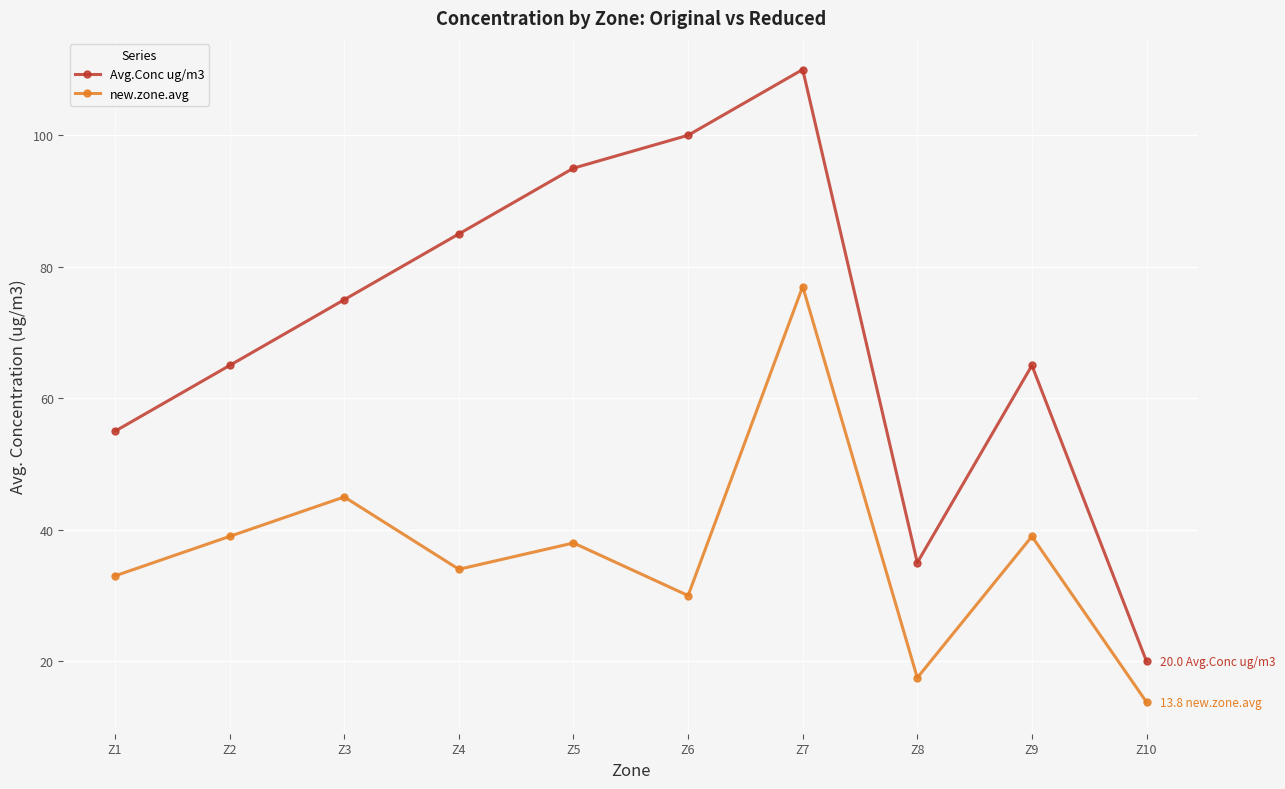

What is the value of the new.zone.avg point at the 7th from the left?

77.0